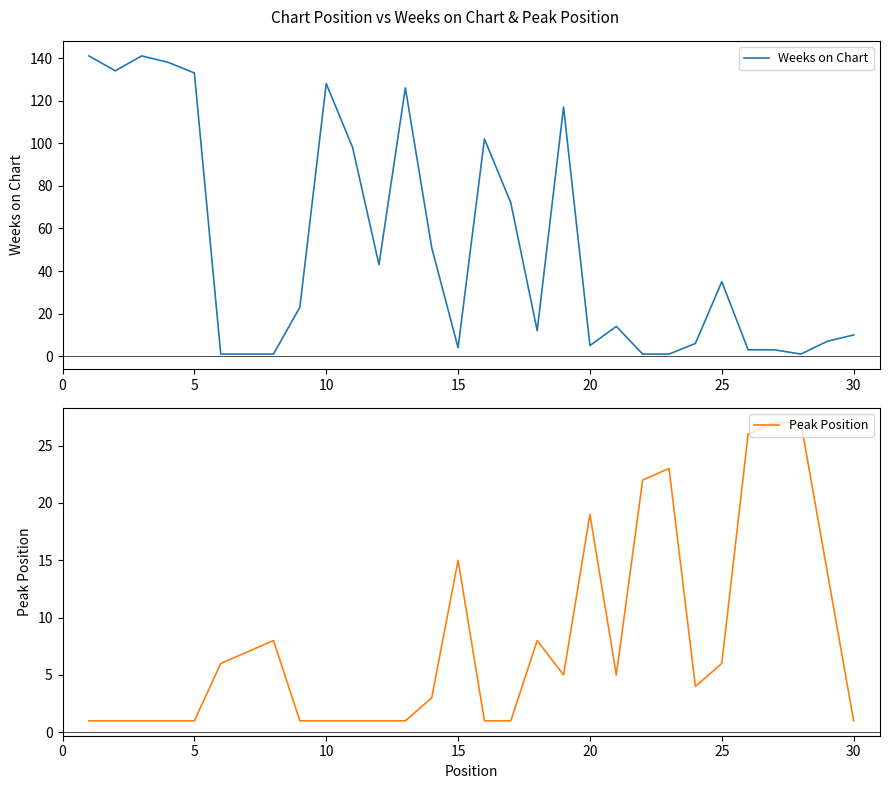

What are all the series names shown in the legend?

Weeks on Chart, Peak Position